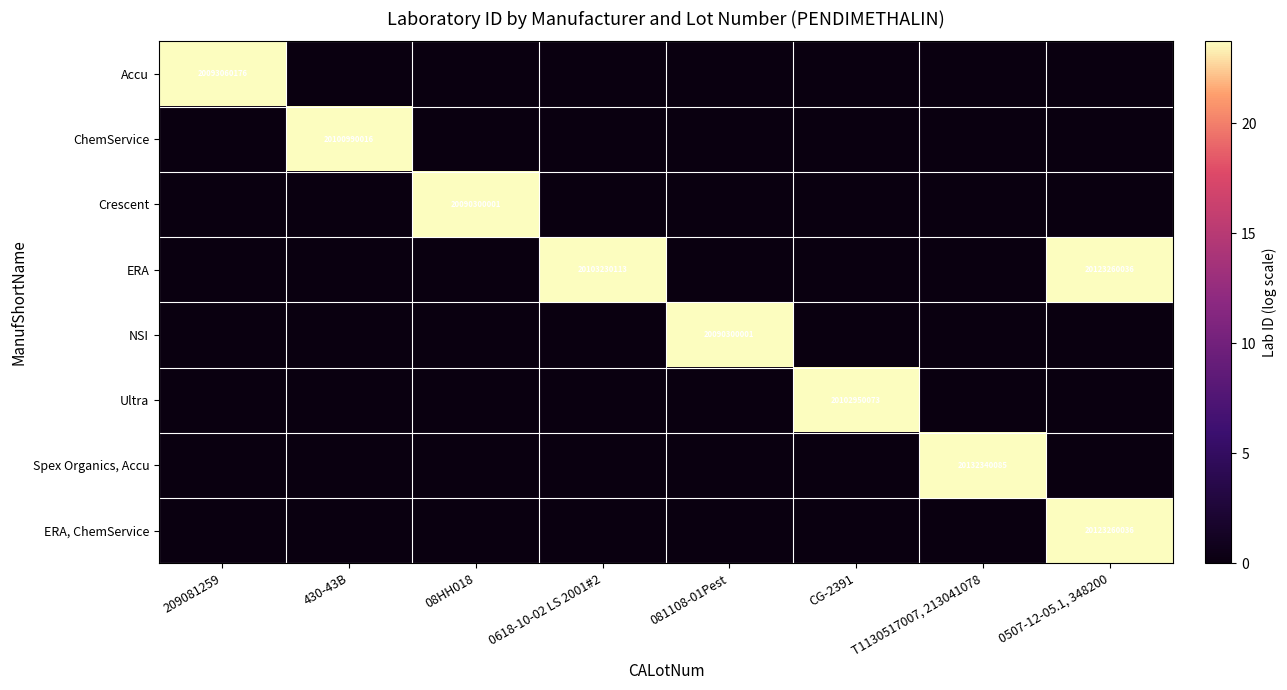

True or false: ERA has a value of 11095424943 at 0507-12-05.1, 348200.

False